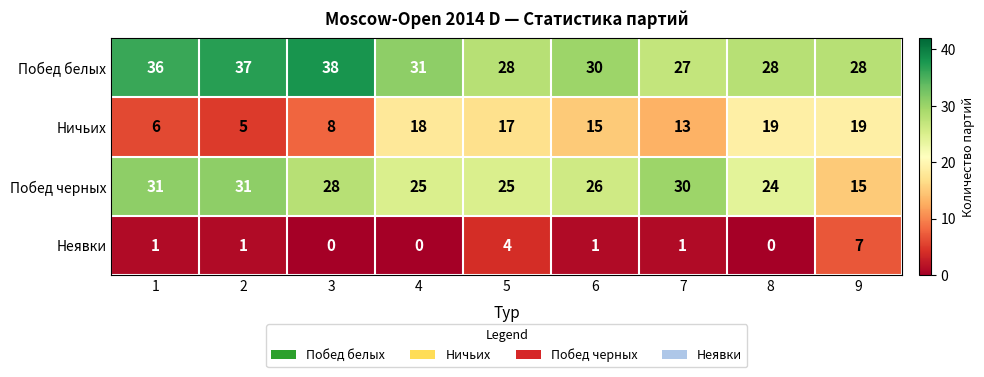

True or false: Ничьих has a value of 27 at 8.

False